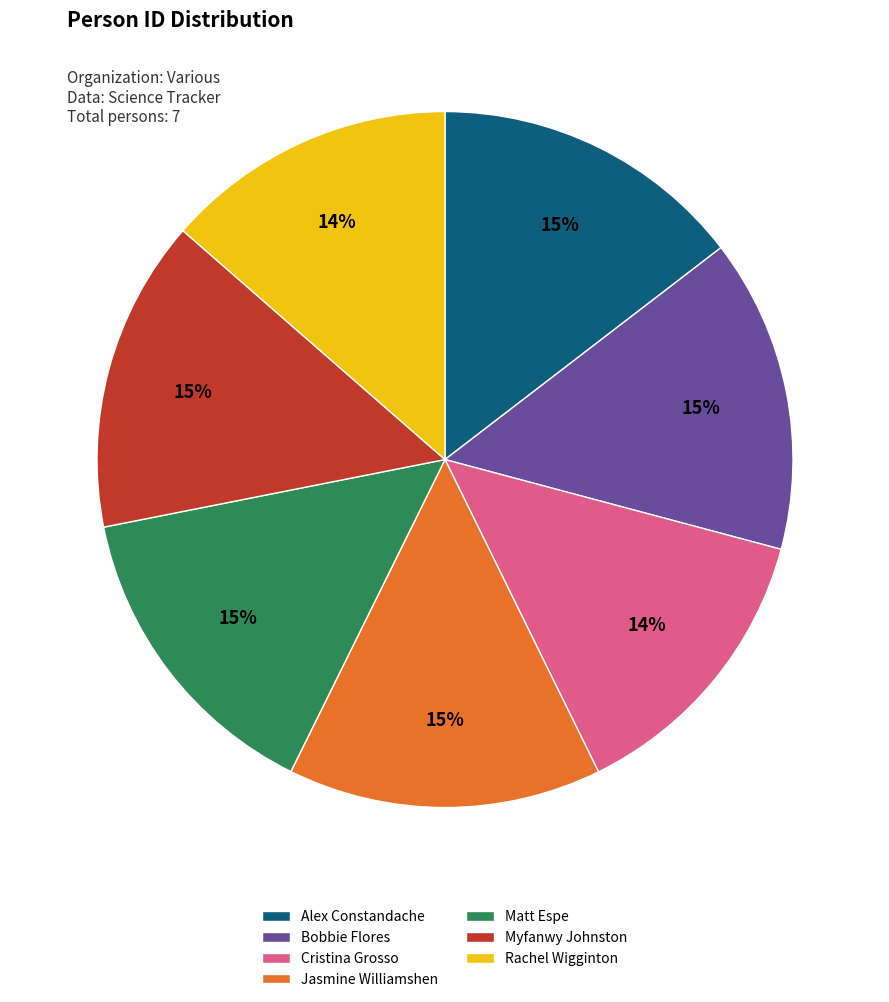

Is the sum of Myfanwy Johnston and Rachel Wigginton greater than half?

No